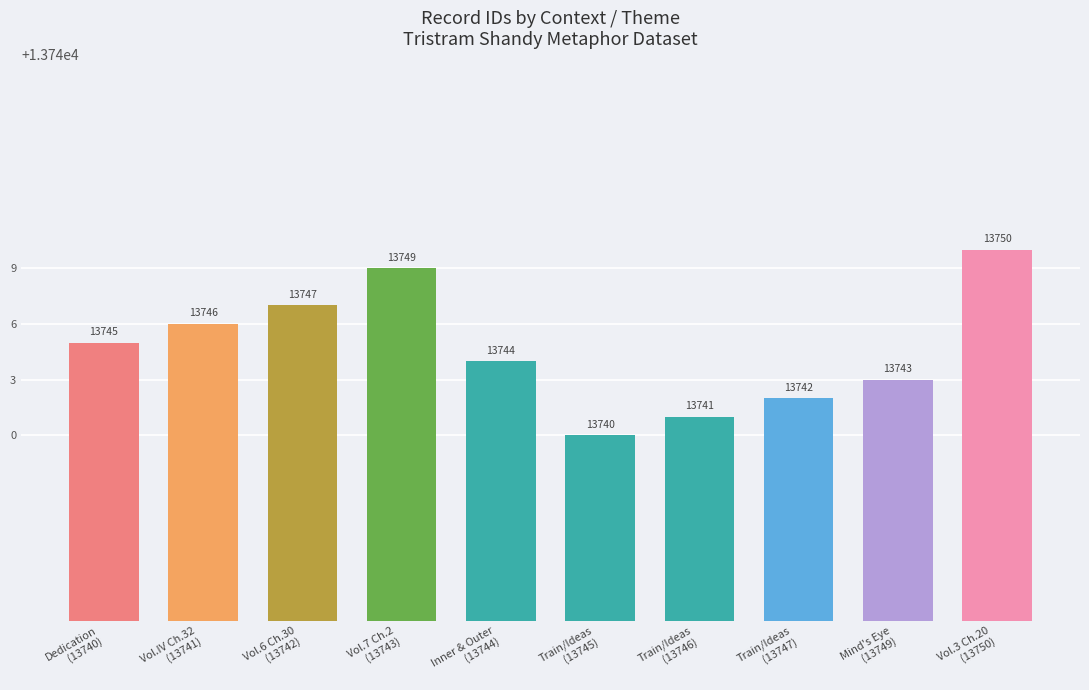

Reading left to right, transcribe all the data shown in this chart.

13745	13746	13747	13749	13744	13740	13741	13742	13743	13750